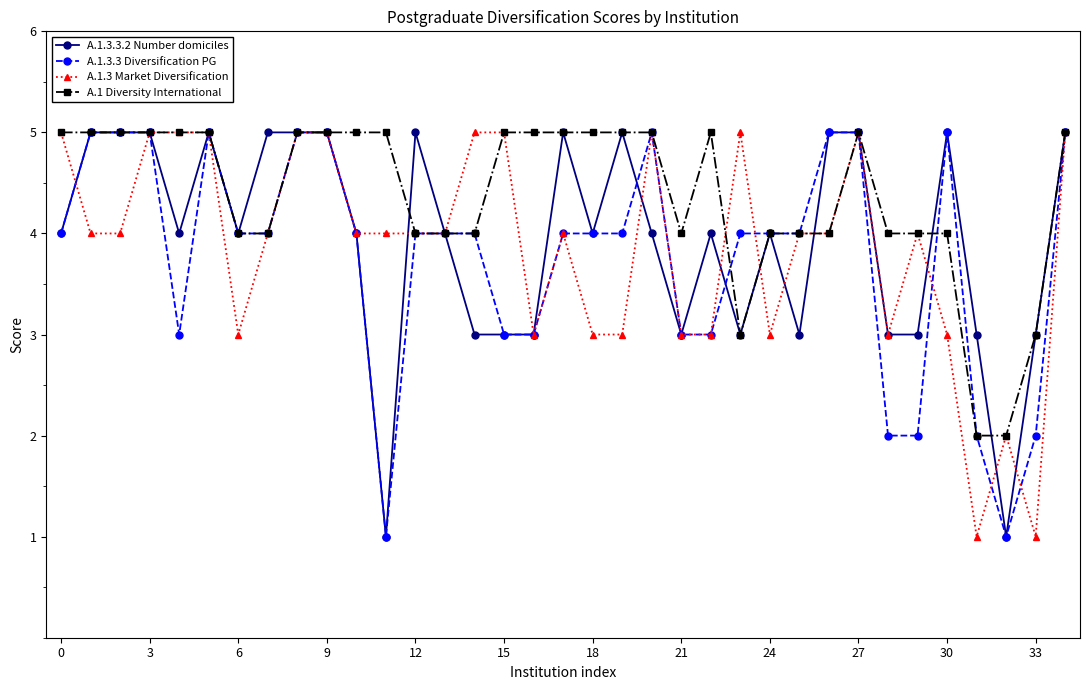

Which series has the largest total across all categories?

A.1 Diversity International